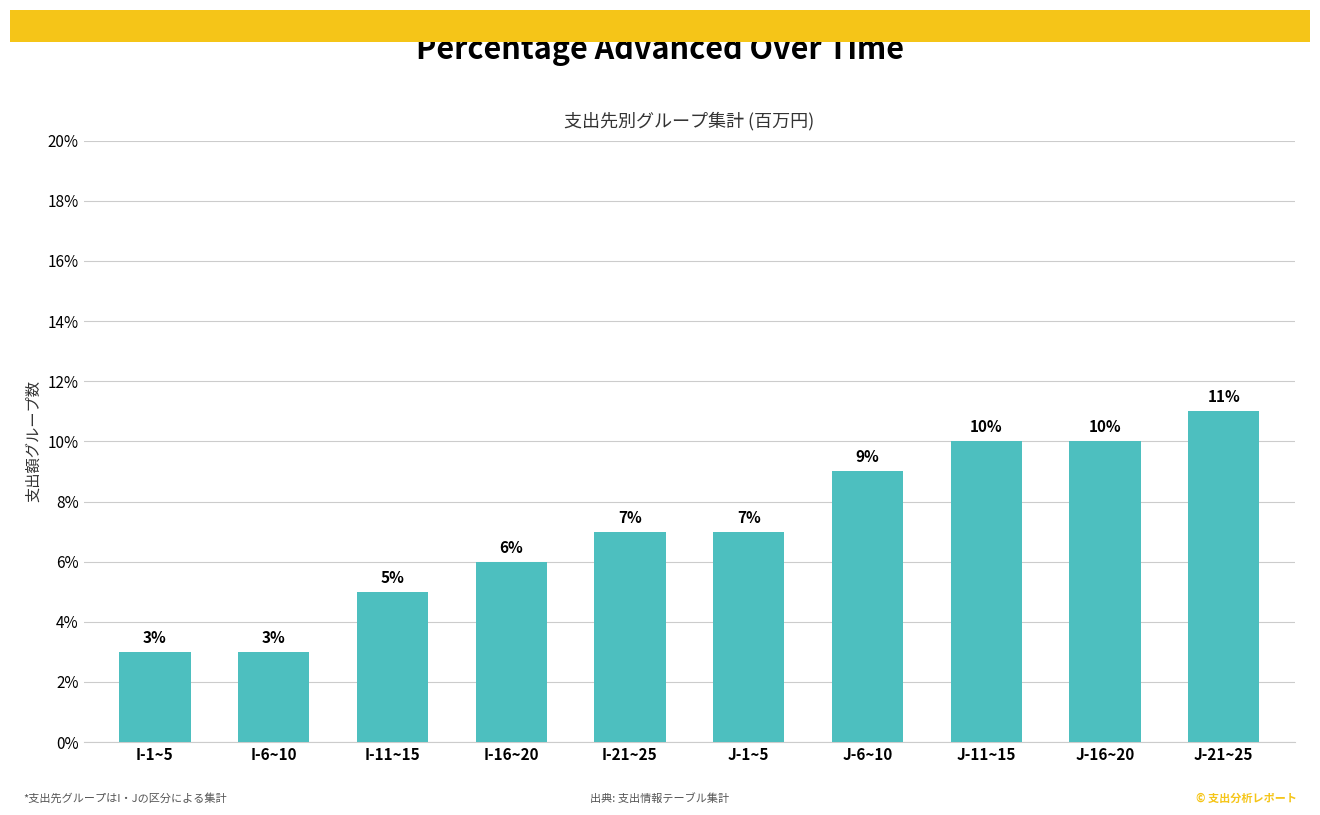

What is the ratio of the value at J-6~10 to the value at J-21~25?

0.8